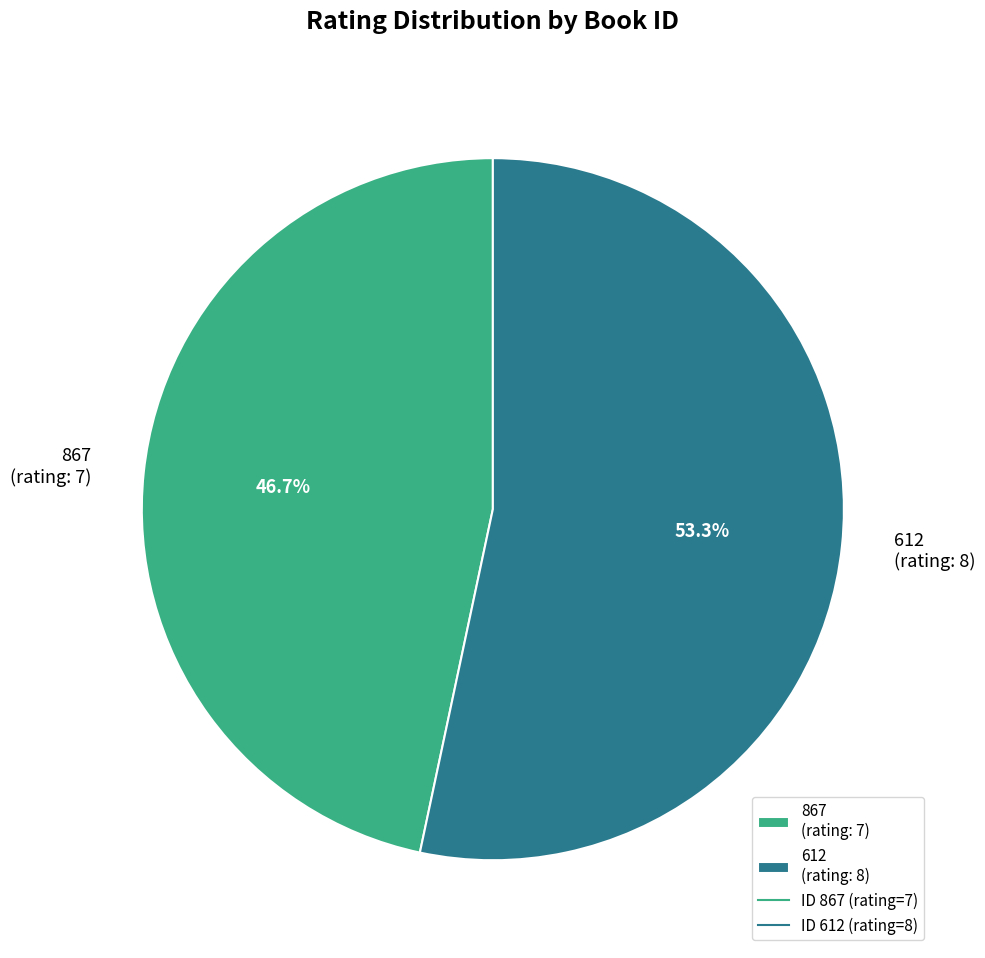

What percentage is the 612 slice, to the nearest percent?

53%